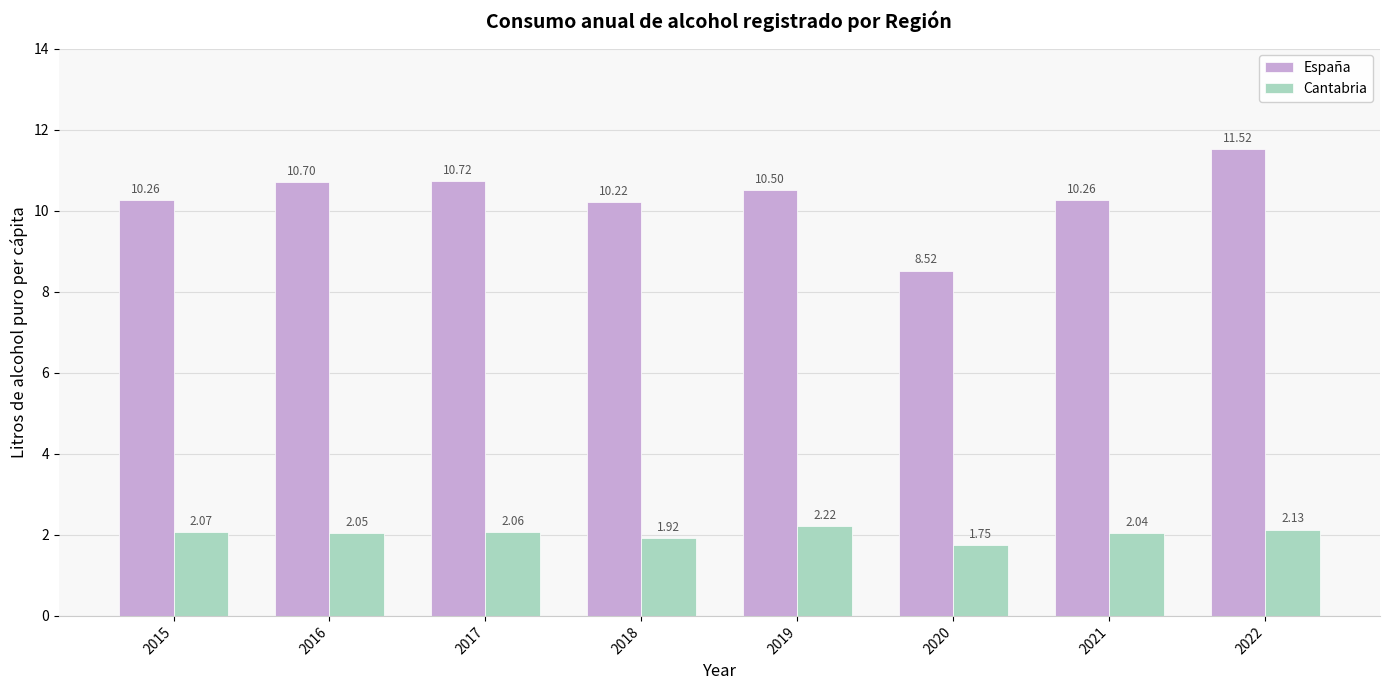

What is the sum of all España values?

82.7